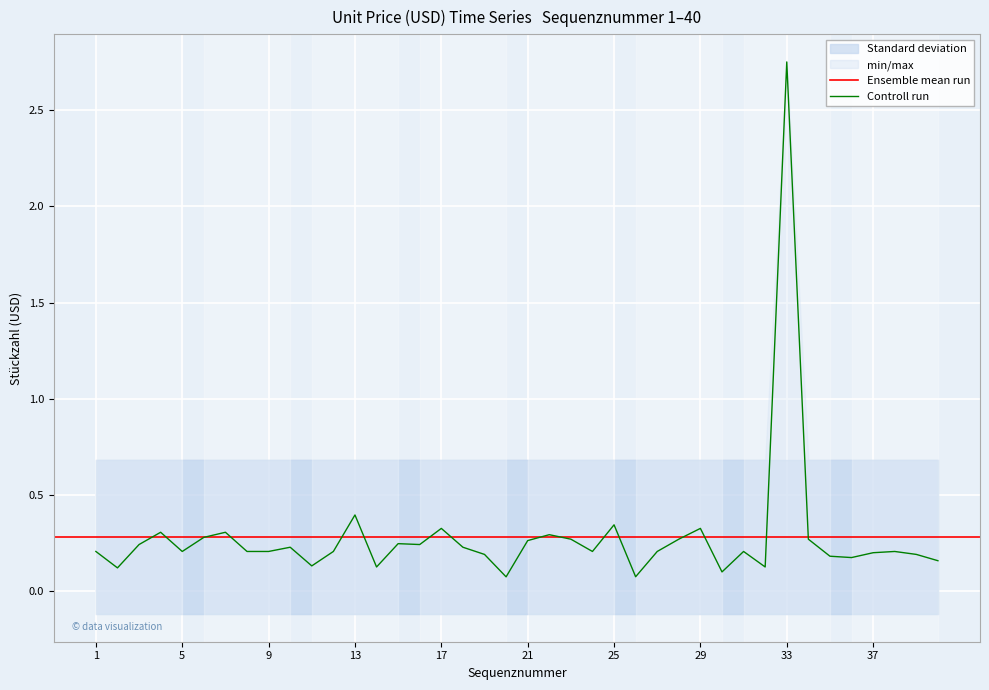

Rank the categories by value from lowest to highest.

20, 26, 30, 2, 14, 32, 11, 40, 36, 35, 19, 39, 37, 1, 5, 8, 9, 12, 24, 27, 31, 38, 10, 18, 3, 16, 15, 21, 23, 28, 34, 6, 22, 4, 7, 17, 29, 25, 13, 33